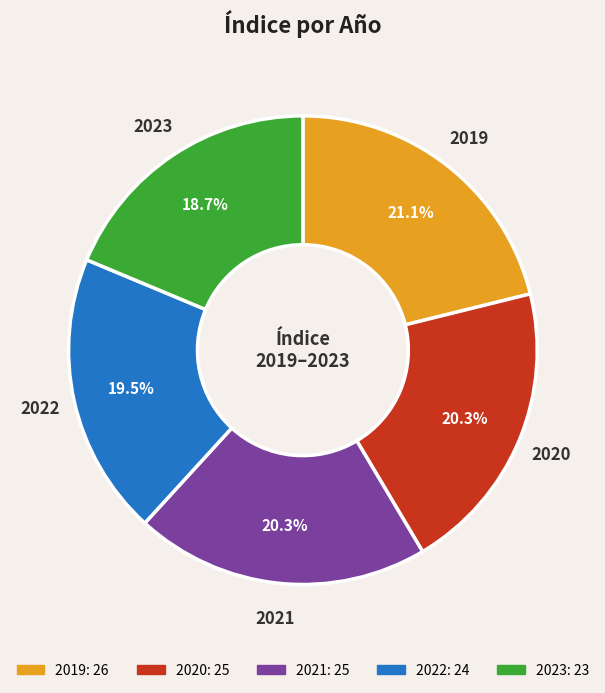

To the nearest percent, what is the difference between the largest and smallest slice percentages?

2%